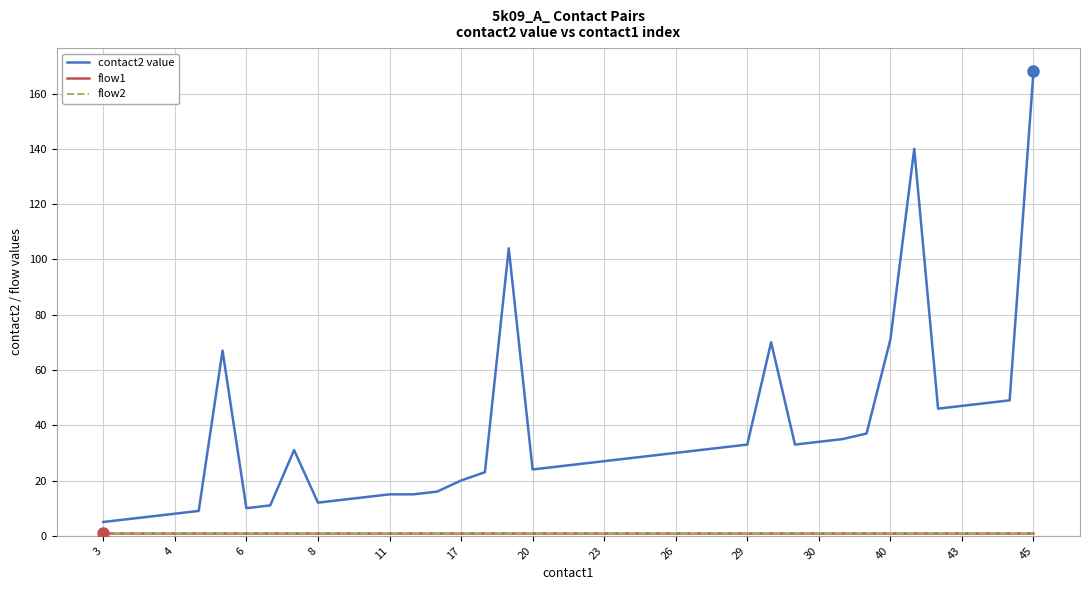

At how many categories does at least one series exceed 86?

3